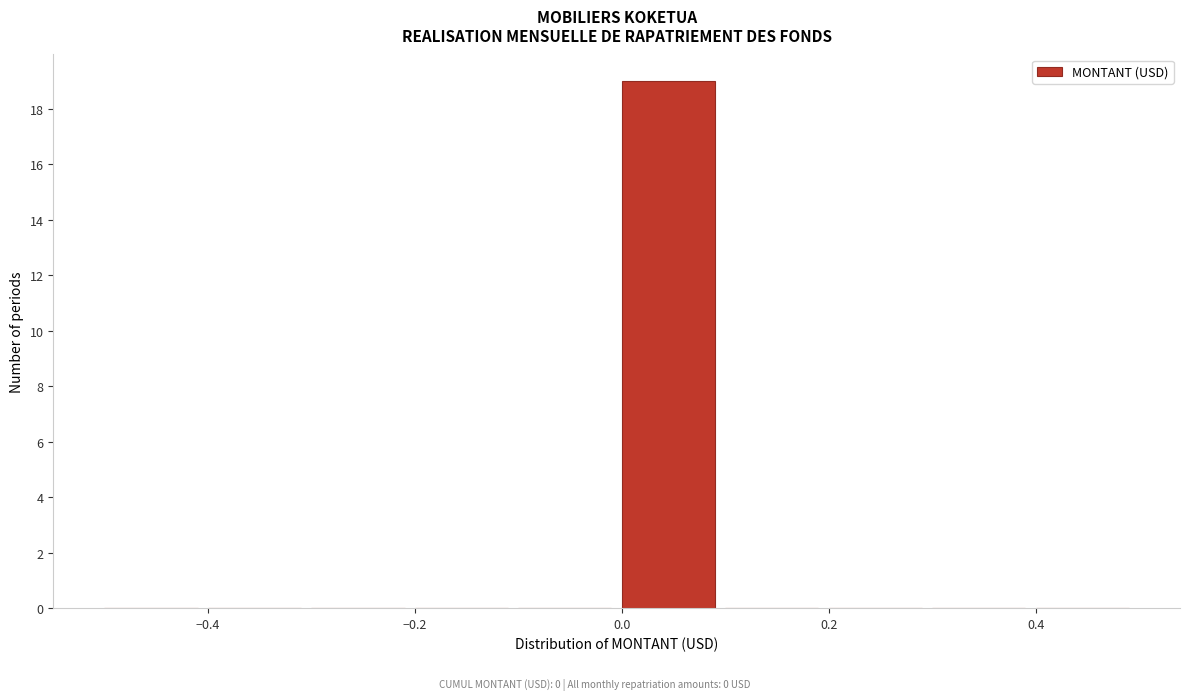

Reading left to right, list every bar in this chart as the range it spans on the x-axis followed by its height. The values are not printed on the chart, so give them approximately, as read against the axis.

-0.5 to -0.4: 0
-0.4 to -0.3: 0
-0.3 to -0.2: 0
-0.2 to -0.1: 0
-0.1 to 0.0: 0
0.0 to 0.1: 19
0.1 to 0.2: 0
0.2 to 0.3: 0
0.3 to 0.4: 0
0.4 to 0.5: 0